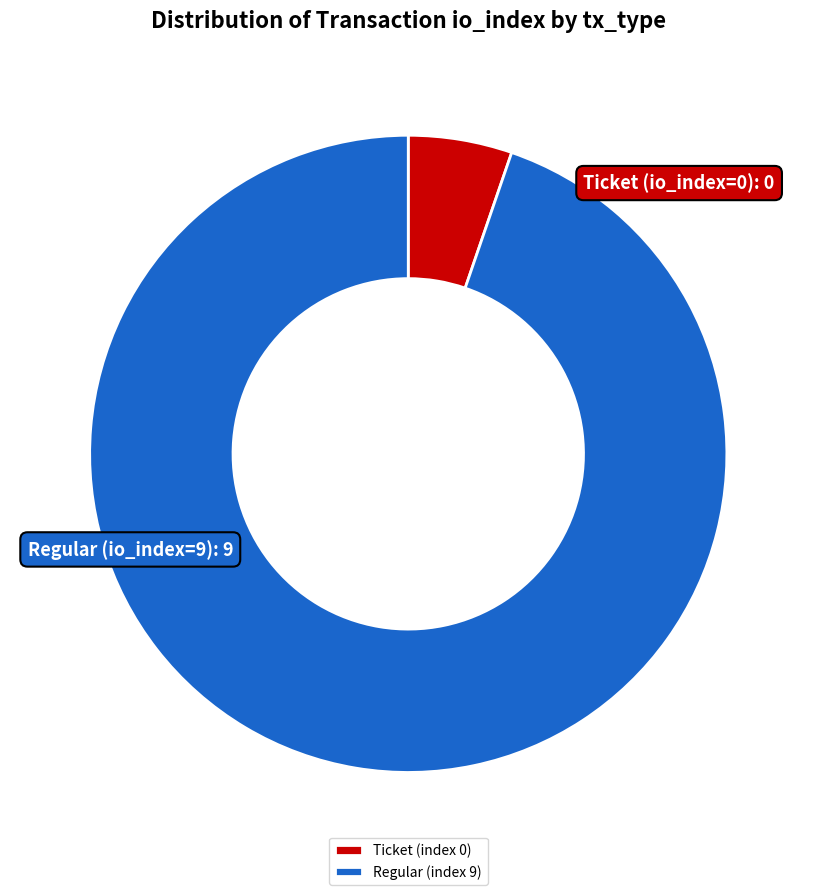

What is the smallest slice in the pie chart?

Ticket (index 0)